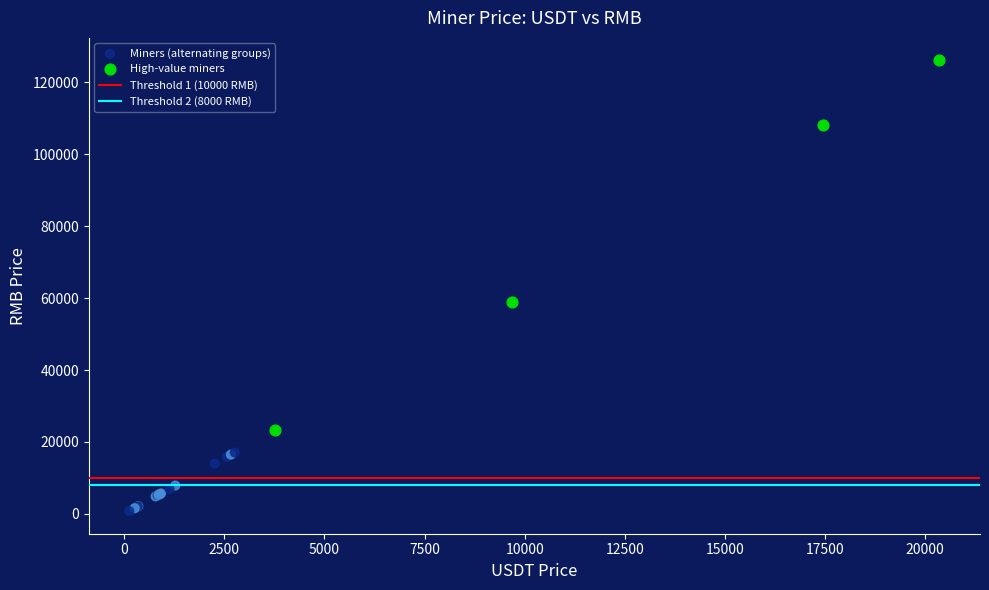

Which series has the largest Y range (max minus min)?

High-value miners